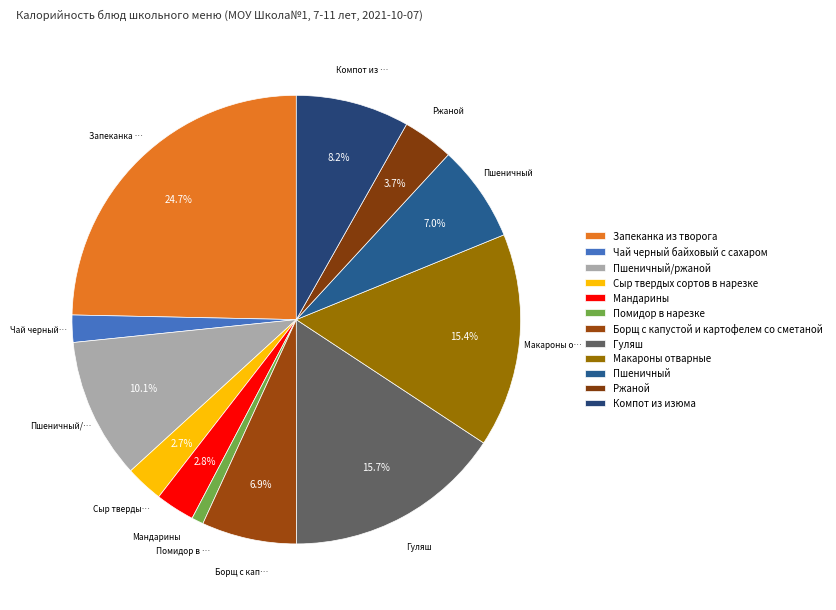

What percentage is the Пшеничный/ржаной slice, to the nearest percent?

10%